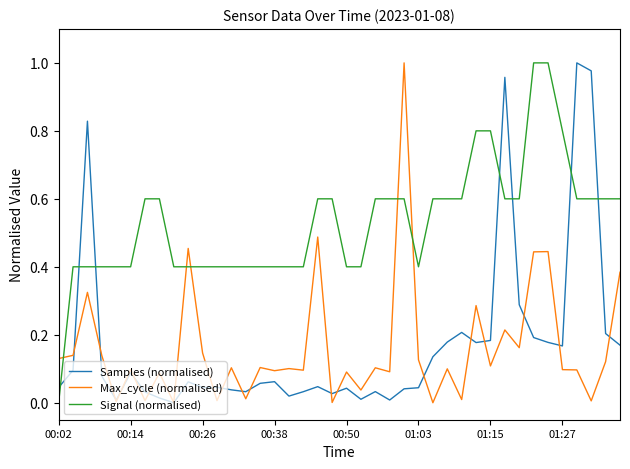

After their last crossing, which series has the higher values: Max_cycle (normalised) or Signal (normalised)?

Signal (normalised)